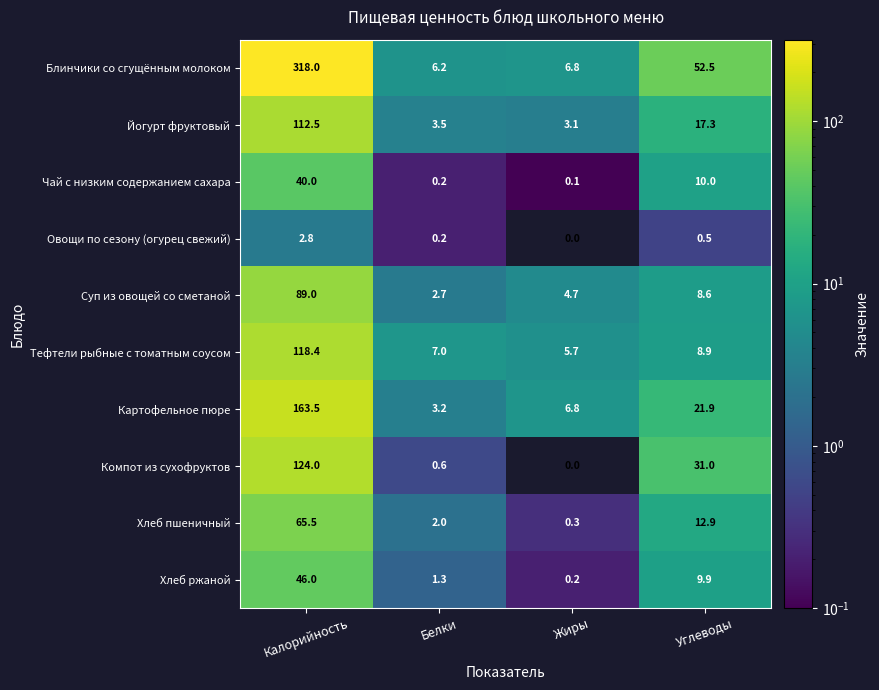

The value of Блинчики со сгущённым молоком at Жиры is 11.6. True or false?

False